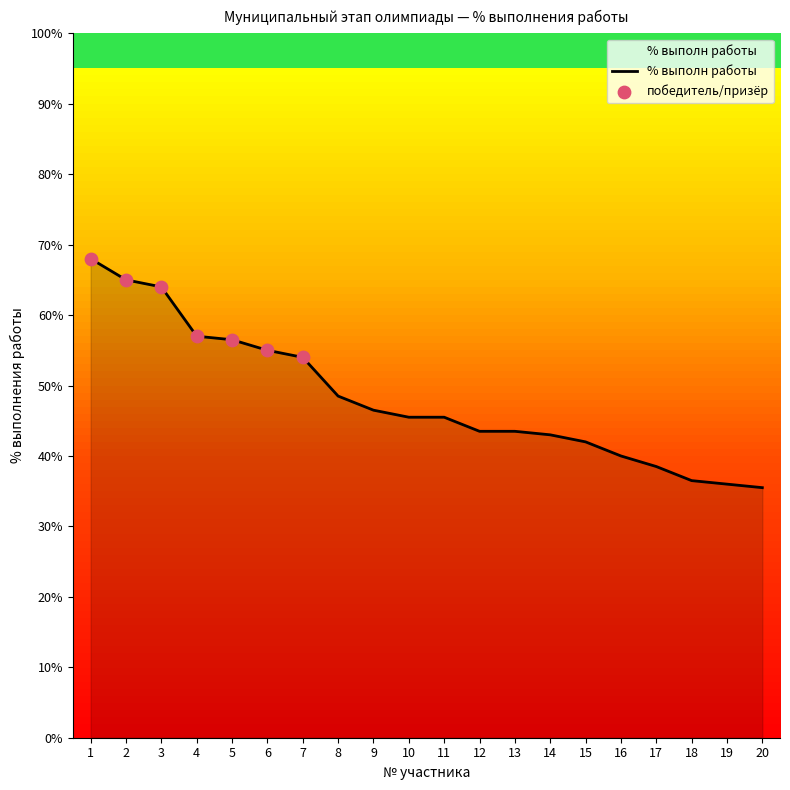

Approximately how many times larger is the value at 18 compared to 13?

0.8